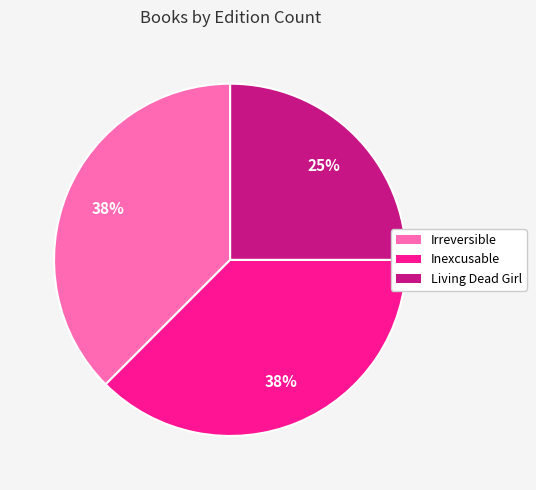

What is the ratio of the value at Inexcusable to the value at Living Dead Girl?

1.5